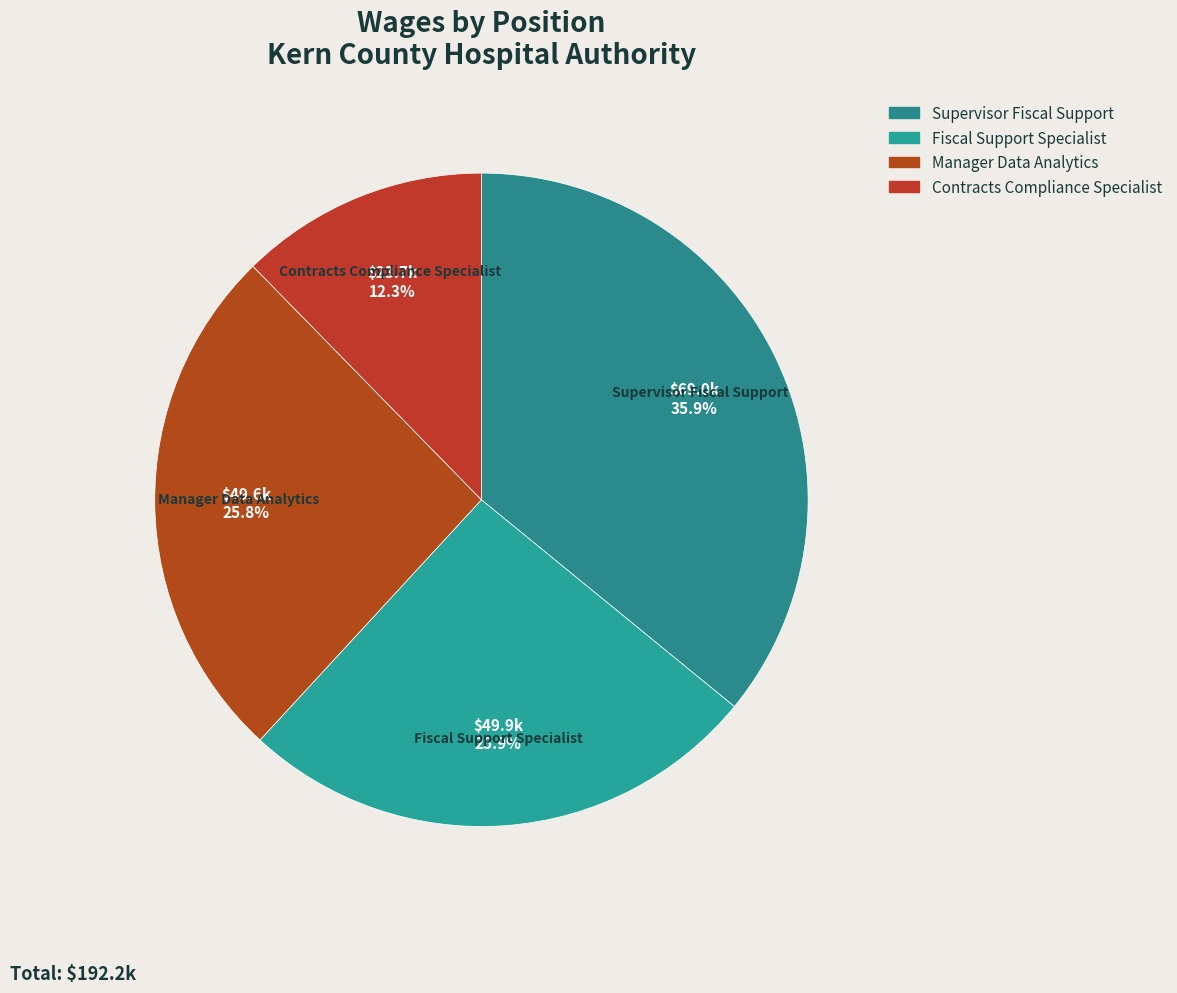

What is the largest slice in the pie chart?

Supervisor Fiscal Support